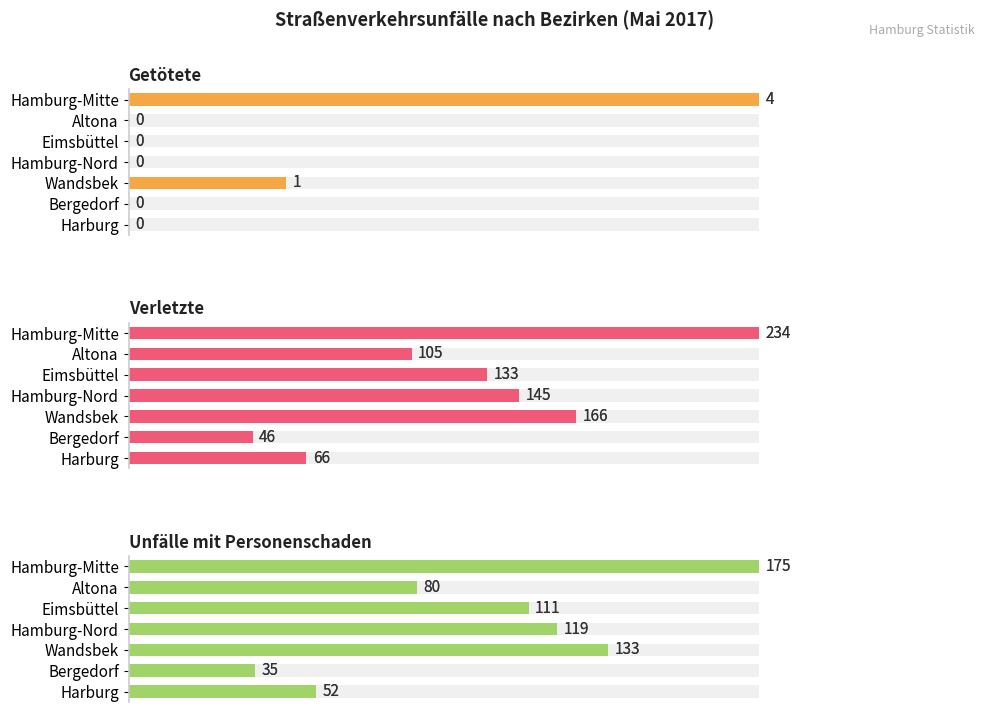

Rank the categories by Unfälle mit Personenschaden value from highest to lowest.

Hamburg-Mitte, Wandsbek, Hamburg-Nord, Eimsbüttel, Altona, Harburg, Bergedorf